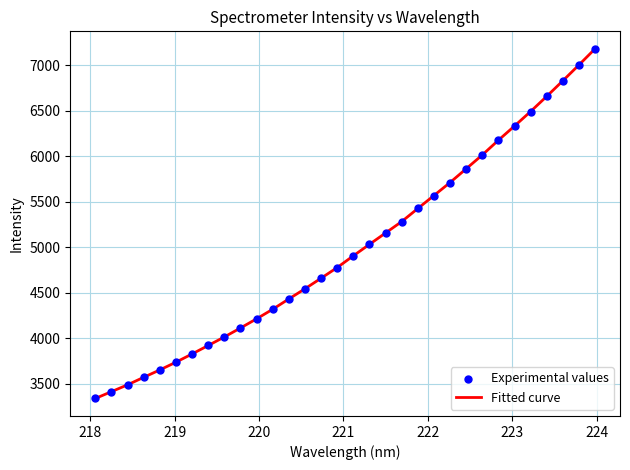

What is the minimum value shown in the chart?

3340.6